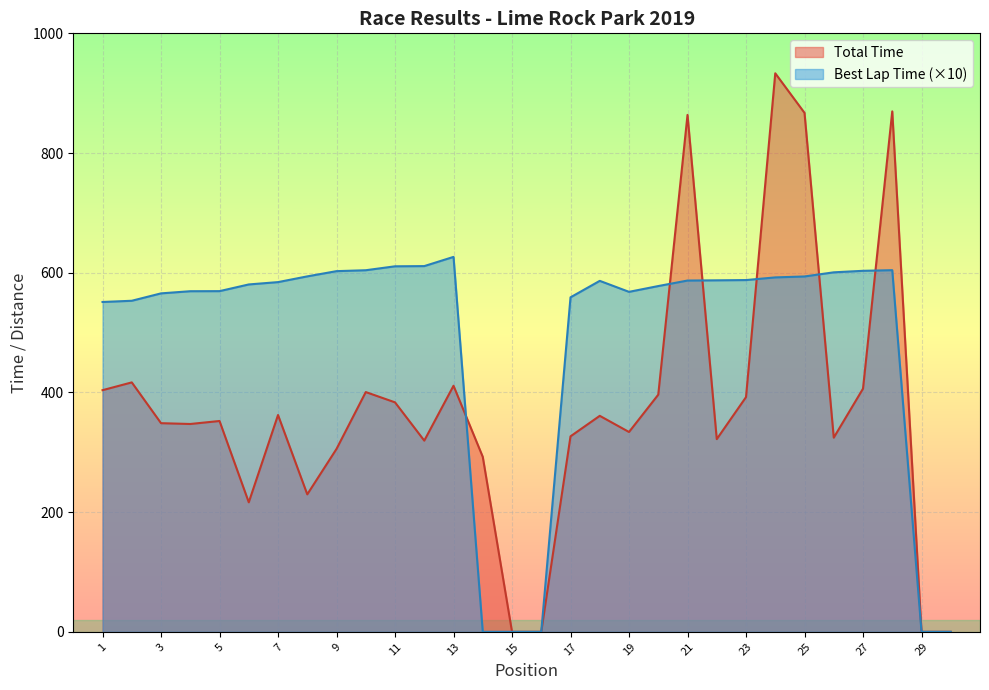

Reading left to right, list all the values displayed in this chart.

Total Time: 403.7	416.8	348.6	347.2	352.3	216.4	362.3	229.7	305.6	400.6	383.4	319.5	411.1	292.3	0.0	0.0	326.6	360.9	333.9	396.2	863.7	322.0	392.2	933.2	867.1	324.4	406.3	869.6	0.0	0.0
Best Lap time: 55.1	55.3	56.5	56.9	56.9	58.0	58.4	59.4	60.3	60.4	61.1	61.1	62.6	0.0	0.0	0.0	55.9	58.6	56.8	57.8	58.7	58.7	58.8	59.2	59.4	60.1	60.3	60.4	0.0	0.0
Best Lap: 1.0	1.0	1.0	1.0	1.0	1.0	1.0	1.0	1.0	1.0	1.0	1.0	1.0	1.0	1.0	1.0	1.0	1.0	1.0	1.0	1.0	1.0	1.0	1.0	1.0	1.0	1.0	1.0	1.0	1.0
Total Laps: 1.0	1.0	1.0	1.0	1.0	1.0	1.0	1.0	1.0	1.0	1.0	1.0	1.0	1.0	1.0	1.0	1.0	1.0	1.0	1.0	1.0	1.0	1.0	1.0	1.0	1.0	1.0	1.0	1.0	1.0
Position: 1.0	2.0	3.0	4.0	5.0	6.0	7.0	8.0	9.0	10.0	11.0	12.0	13.0	14.0	15.0	16.0	17.0	18.0	19.0	20.0	21.0	22.0	23.0	24.0	25.0	26.0	27.0	28.0	29.0	30.0